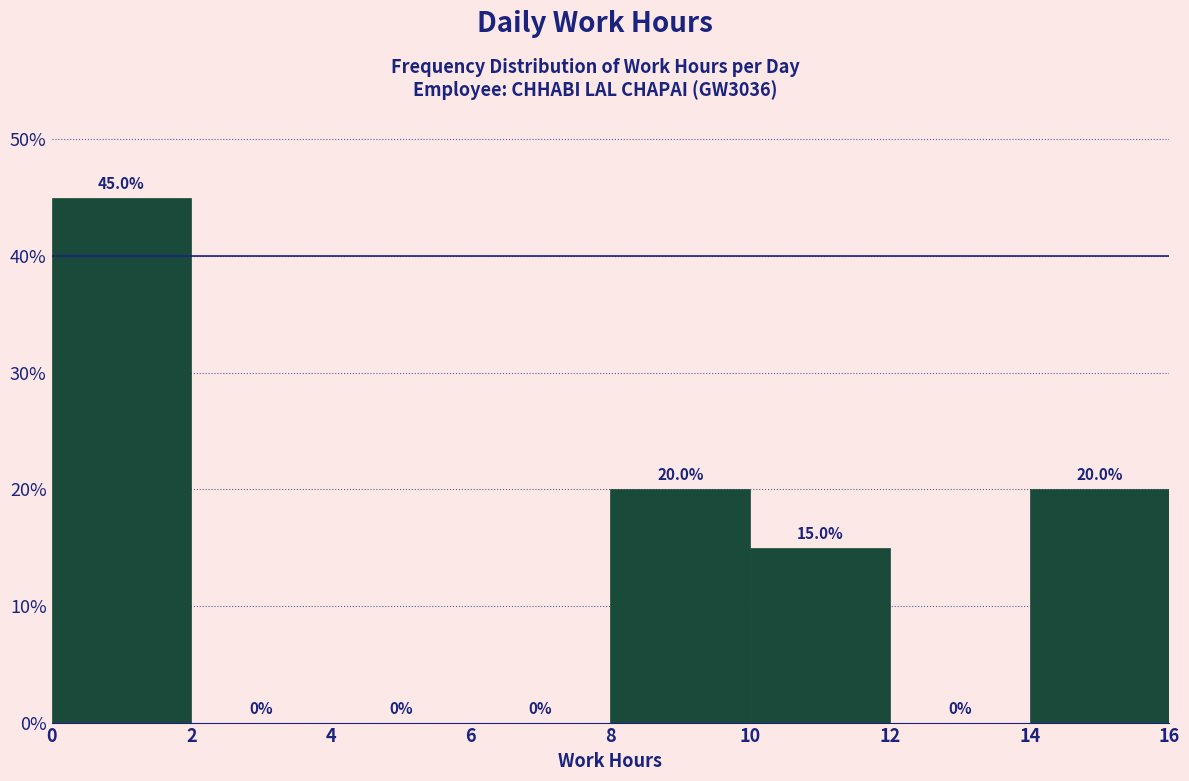

Reading left to right, transcribe this chart: for each bar, give the range it covers on the x-axis and its height.

0 to 2: 45.0
2 to 4: 0.0
4 to 6: 0.0
6 to 8: 0.0
8 to 10: 20.0
10 to 12: 15.0
12 to 14: 0.0
14 to 16: 20.0